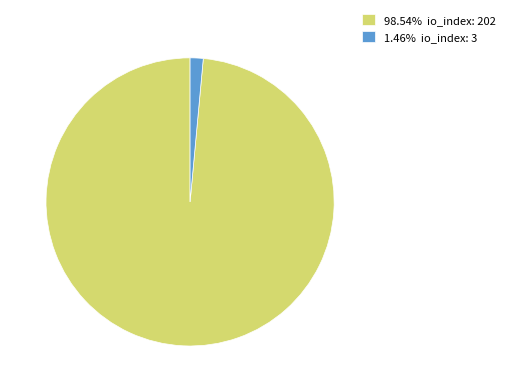

How many segments does this pie chart have?

2